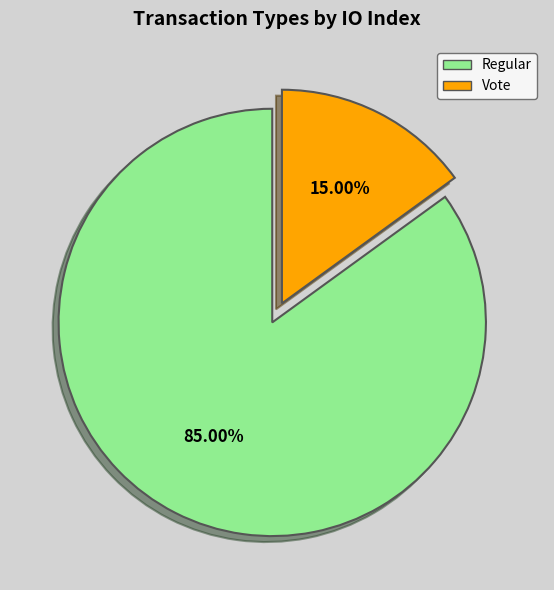

To the nearest percent, what portion does Regular represent?

85%